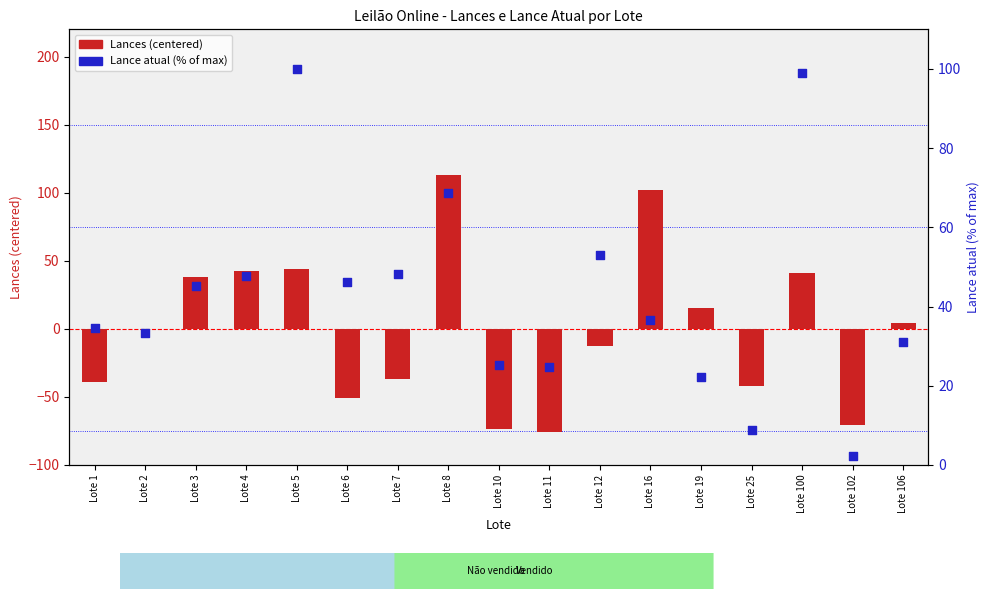

What is the total value across all series at Lote 2?

33.5